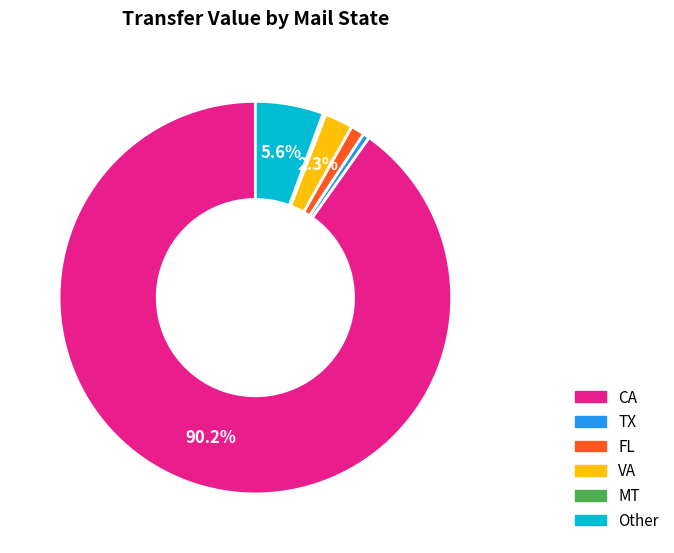

True or false: FL accounts for 9% of the total.

False